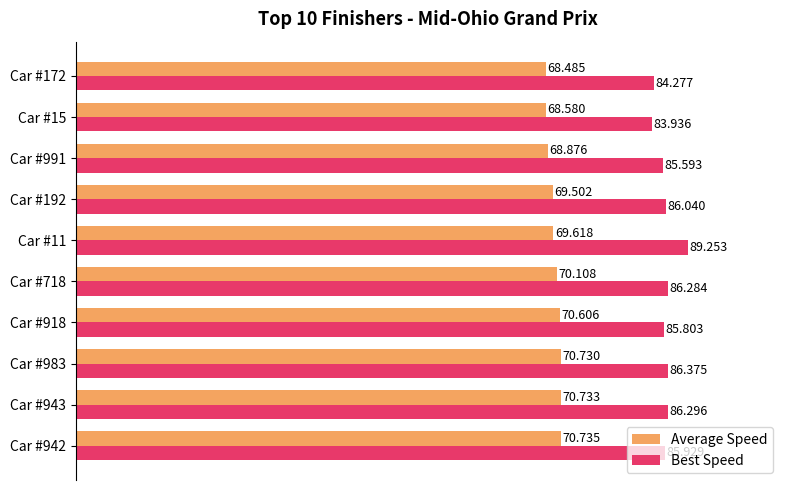

What are all the series names shown in the legend?

Average Speed, Best Speed